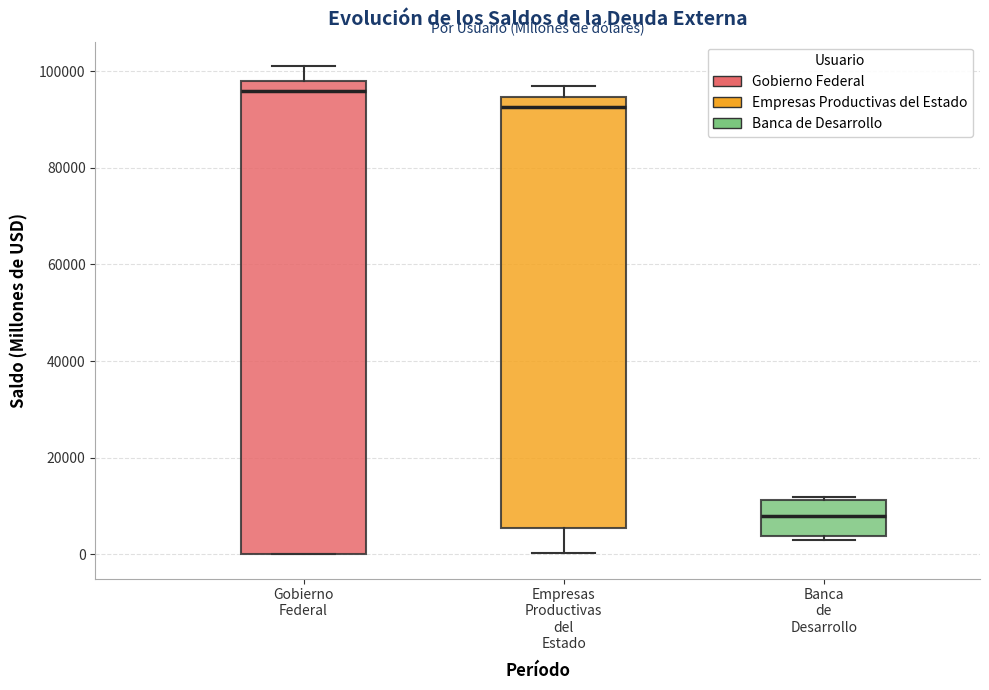

Where is the upper edge of the box for Empresas Productivas del Estado on the y-axis? The values are not printed on the chart, so give them approximately, as read against the axis.

94000